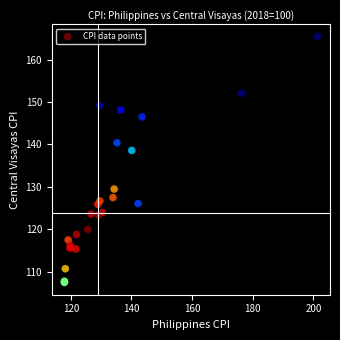

What Y value in the scatter plot is closest to 136?

138.6